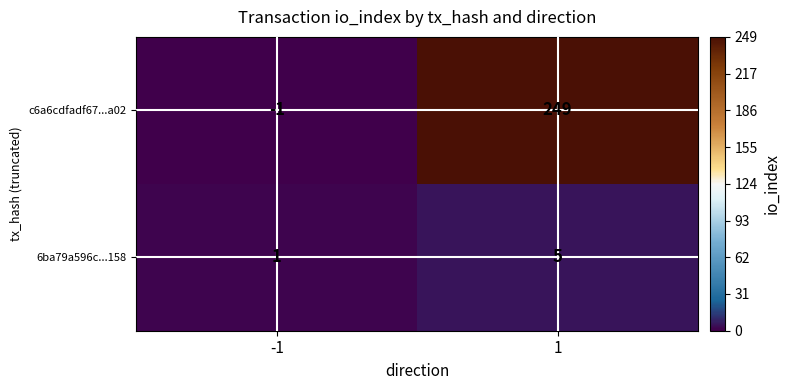

How many categories are shown in the chart?

2